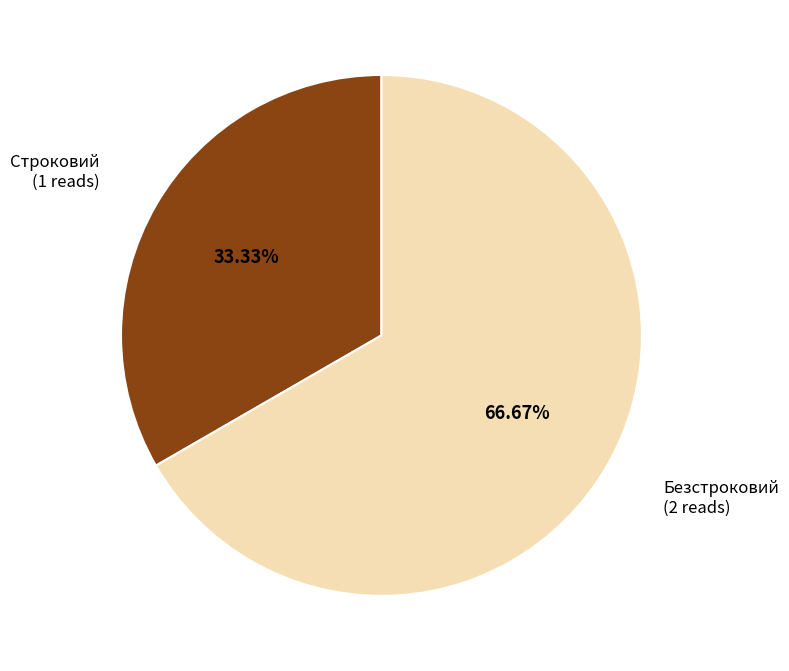

To the nearest percent, what is the difference between the largest and smallest slice percentages?

33%